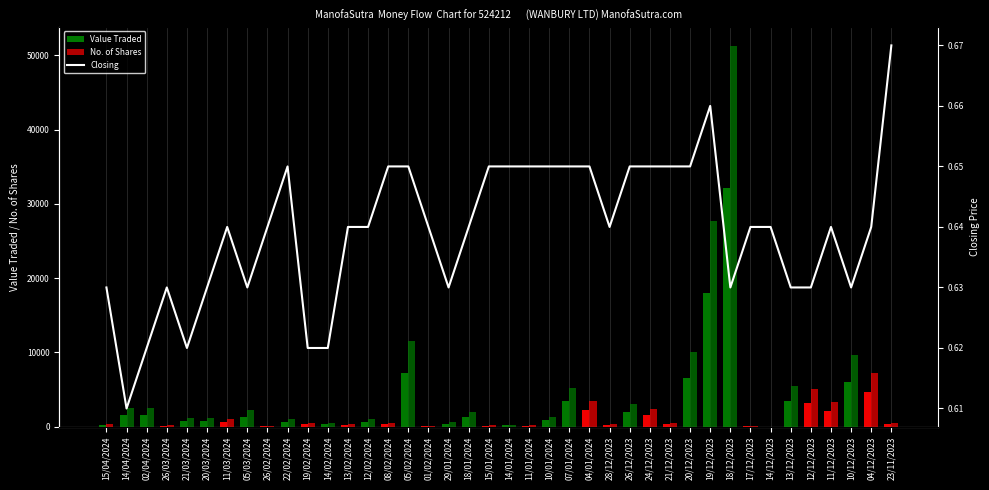

How many bars are there in total?

40